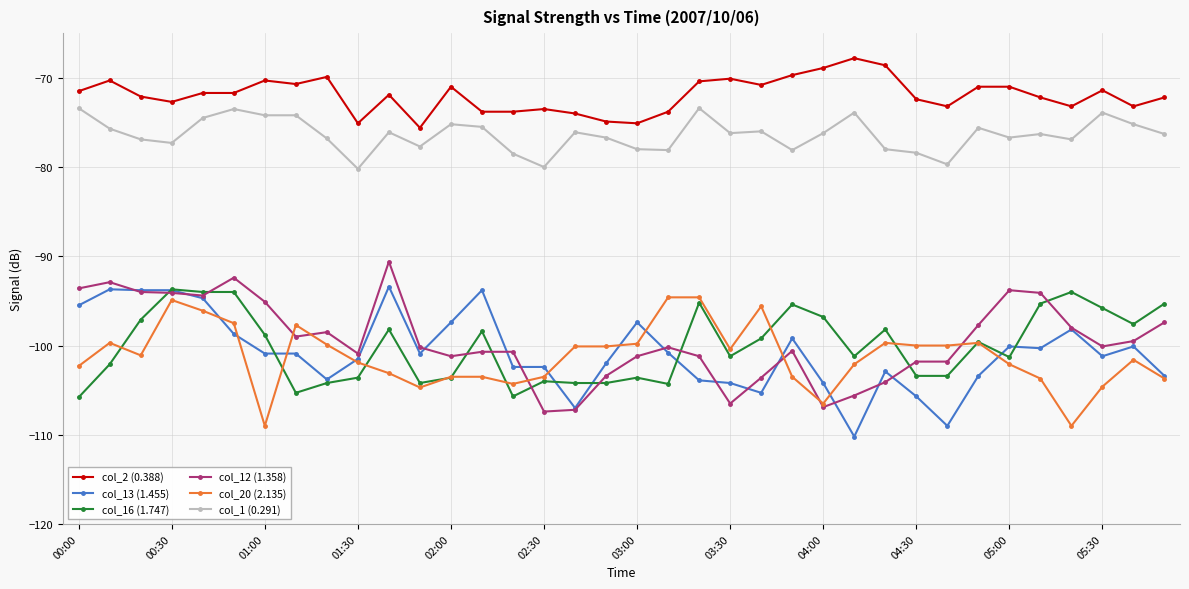

Which series has the largest total across all categories?

col_2 (0.388)